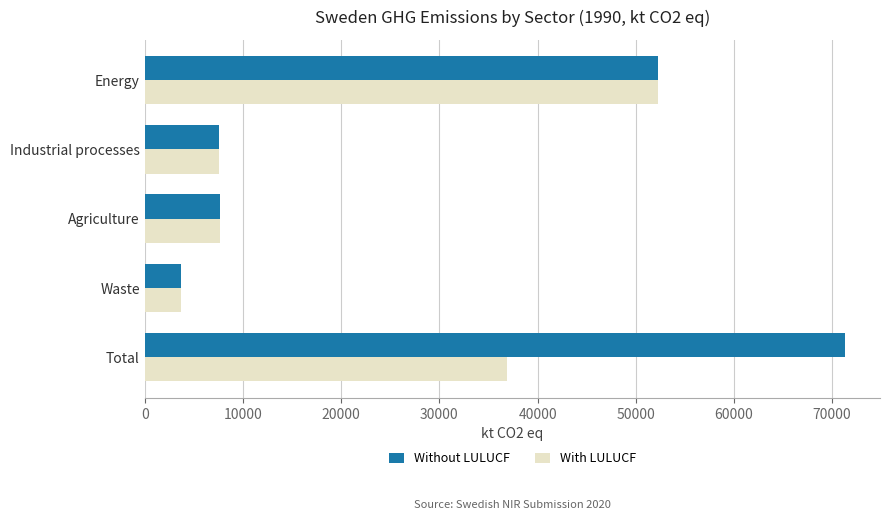

What is the greatest value displayed?

71303.7